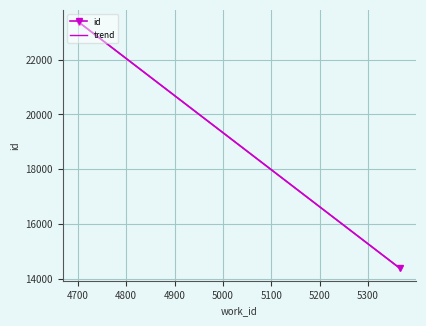

Rank the series at 4700 from highest to lowest value.

id, trend